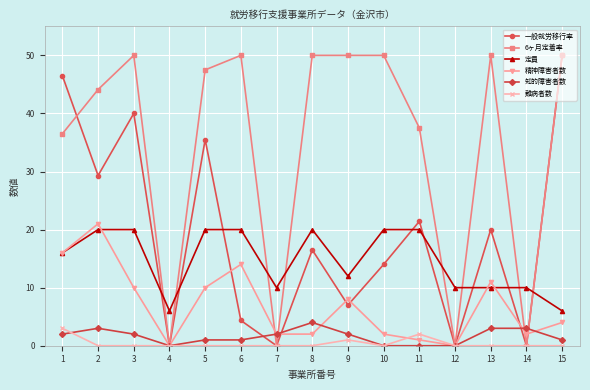

What is the average value of the 精神障害者数 series?

6.9